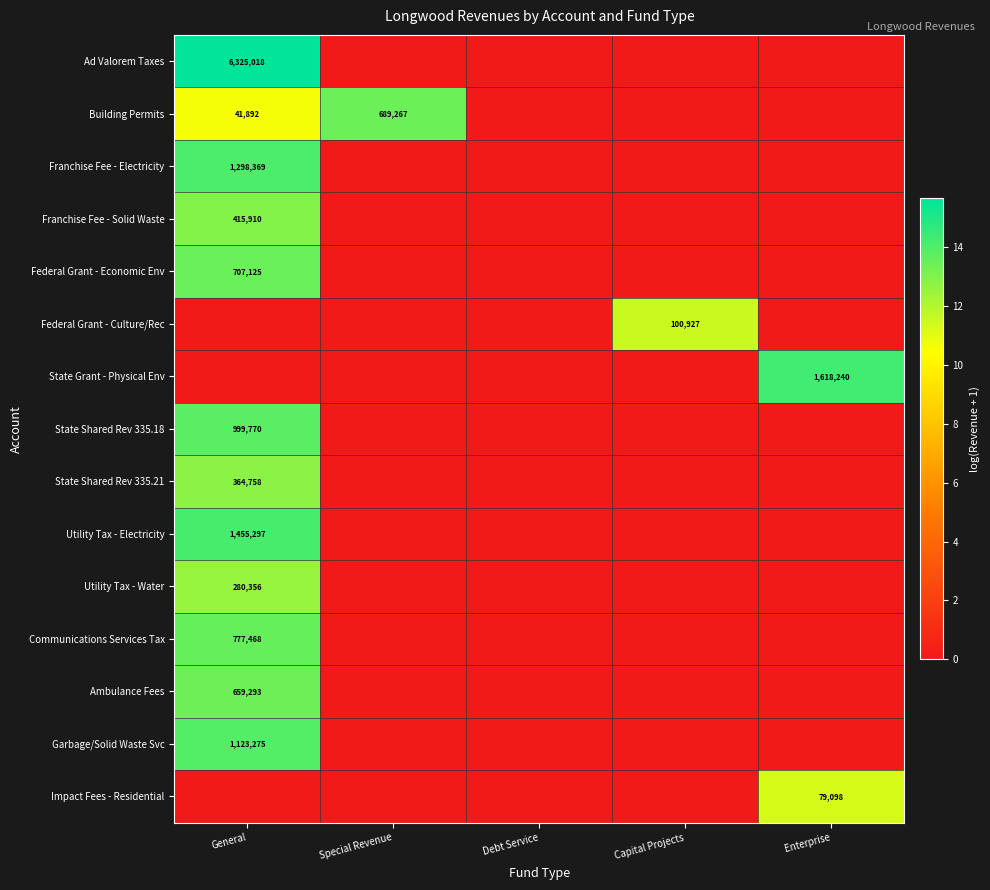

What is the total value across all series at Special Revenue?

13.4